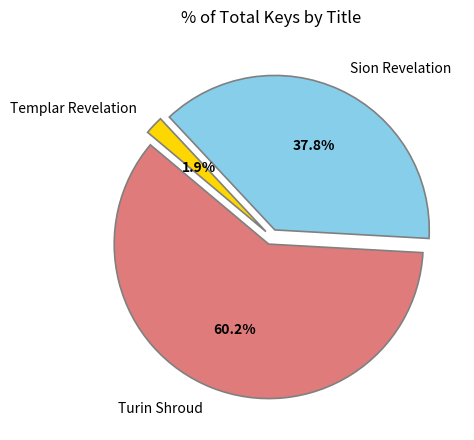

What percentage do Sion Revelation and Turin Shroud together represent?

98.1%